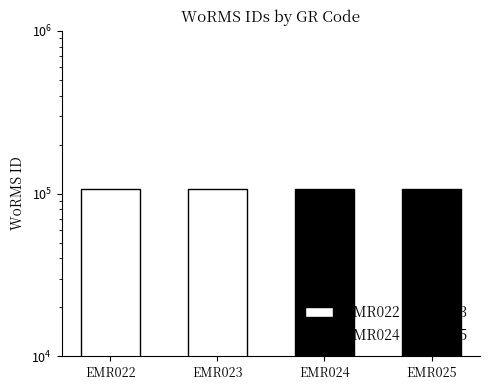

List the labels in order of value, largest first.

EMR025, EMR024, EMR023, EMR022